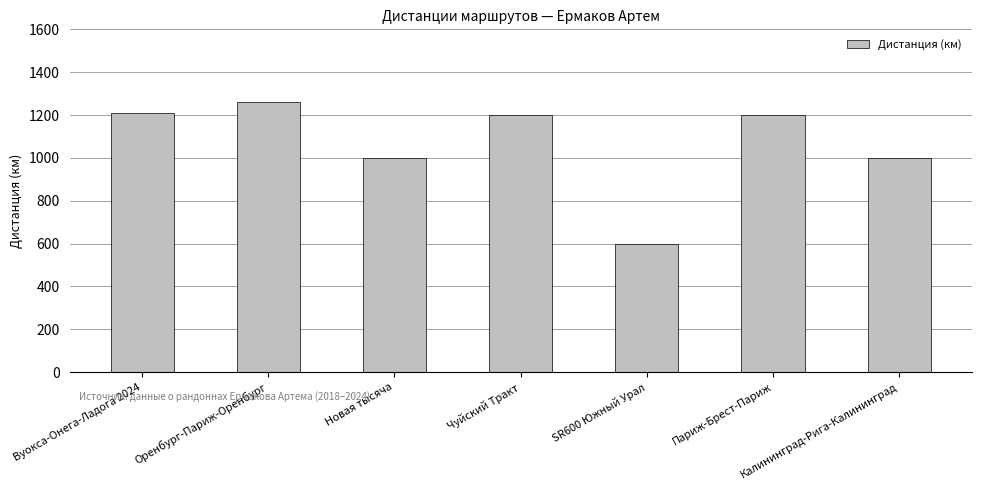

At which category does the chart reach its minimum across all series?

SR600 Южный Урал